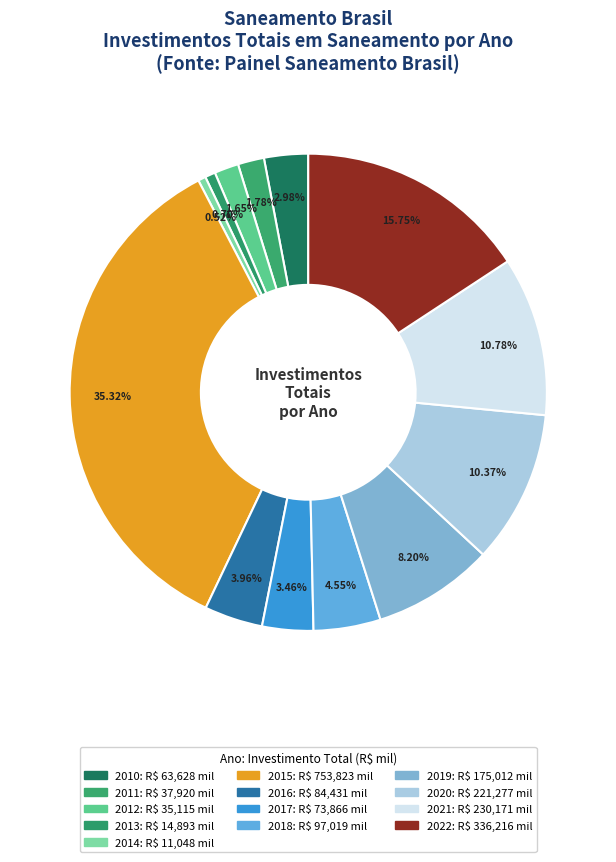

How many slices are in this pie chart?

13